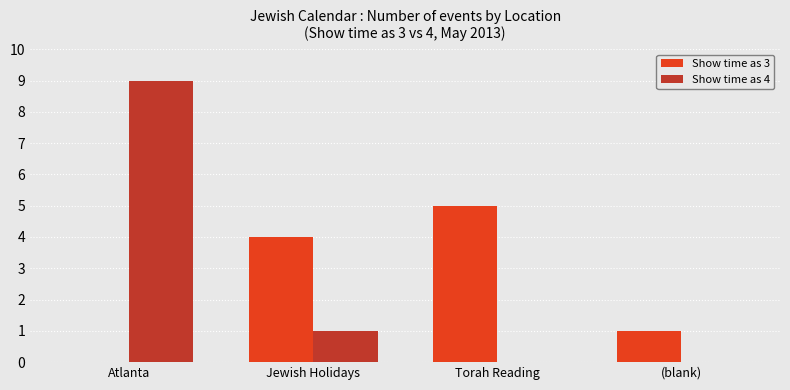

What is the sum of all Show time as 3 values?

10